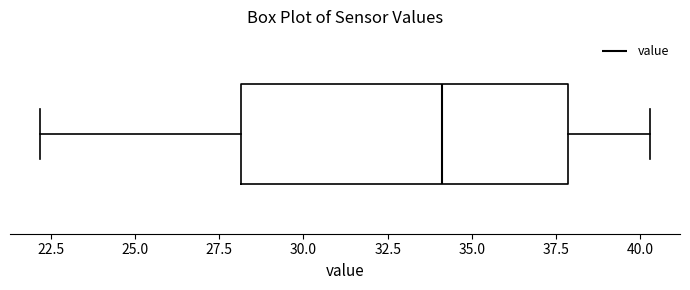

Transcribe this box plot: give where the median line is, the range the box spans, and where the two whiskers end, as read against the x-axis. The values are not printed on the chart, so give them approximately, as read against the axis.

median 34.0, box 28.0 to 38.0, whiskers 22.0 to 40.5